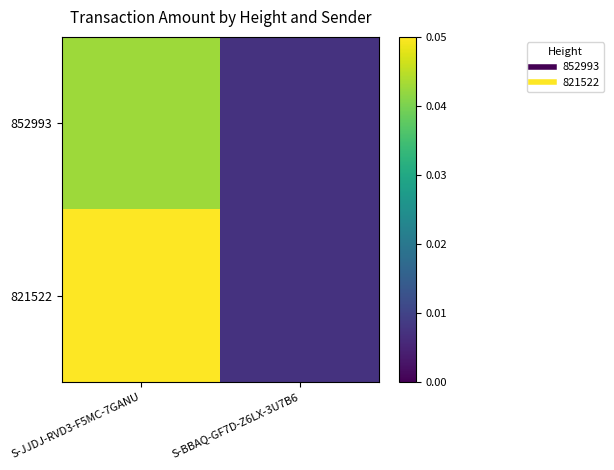

At which category is the sum across all series the highest?

S-JJDJ-RVD3-F5MC-7GANU